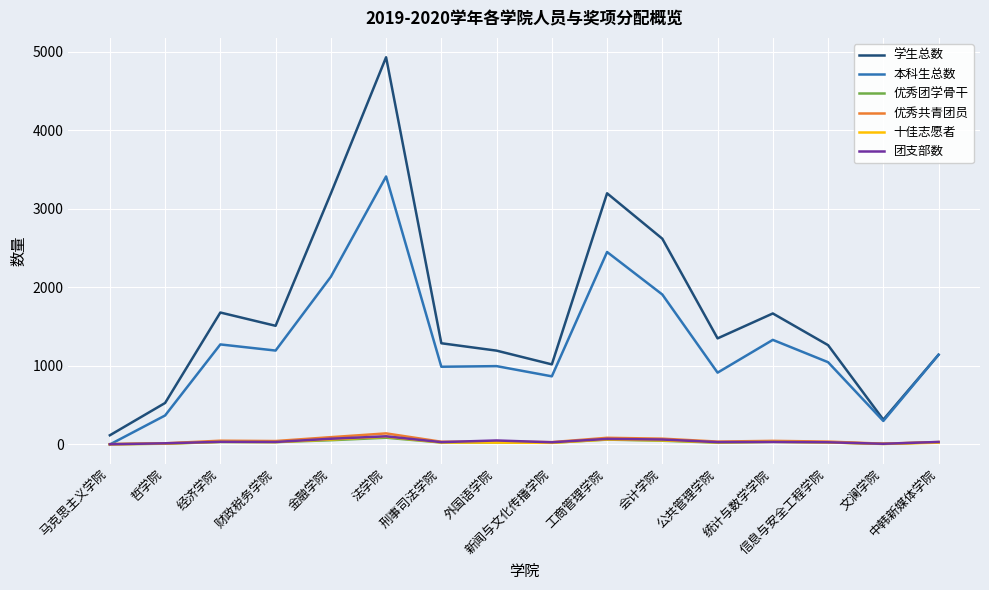

True or false: 优秀团学骨干 and 学生总数 cross at least once.

False